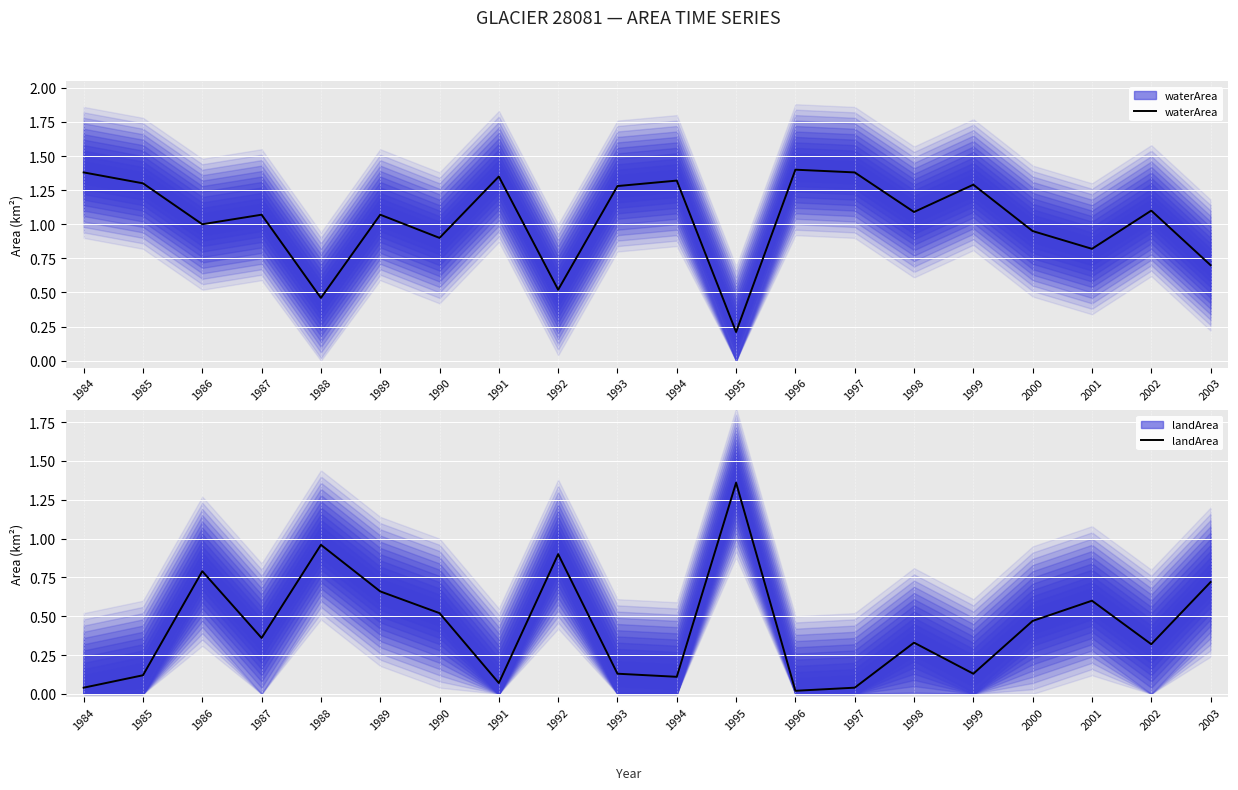

How many lines are shown in the chart?

2